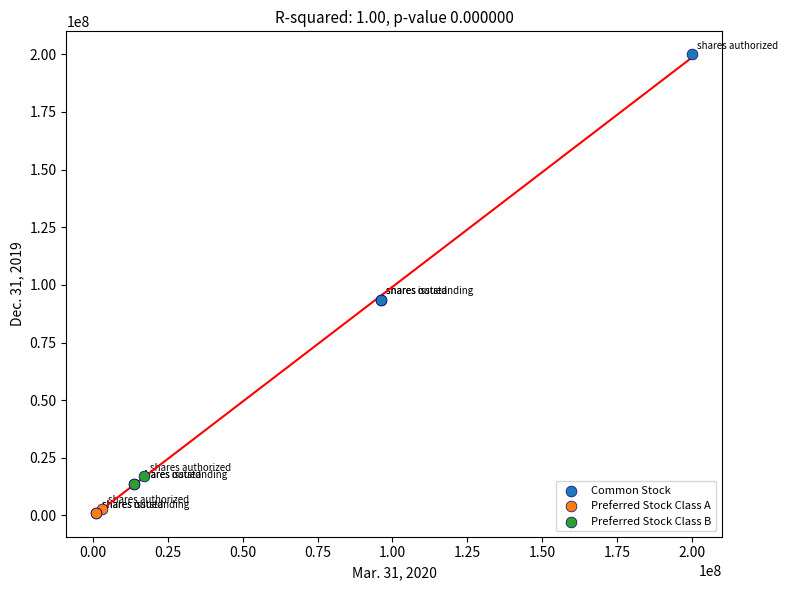

Which series contains the highest Y value?

Common Stock